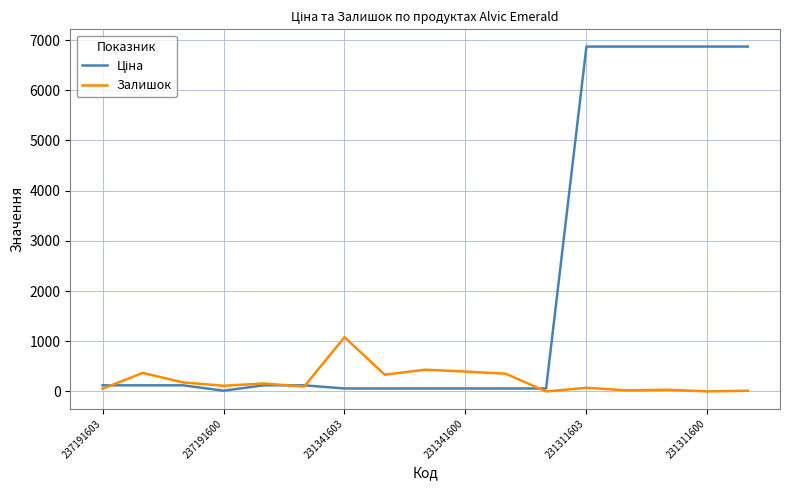

At which category does the chart reach its minimum across all series?

11